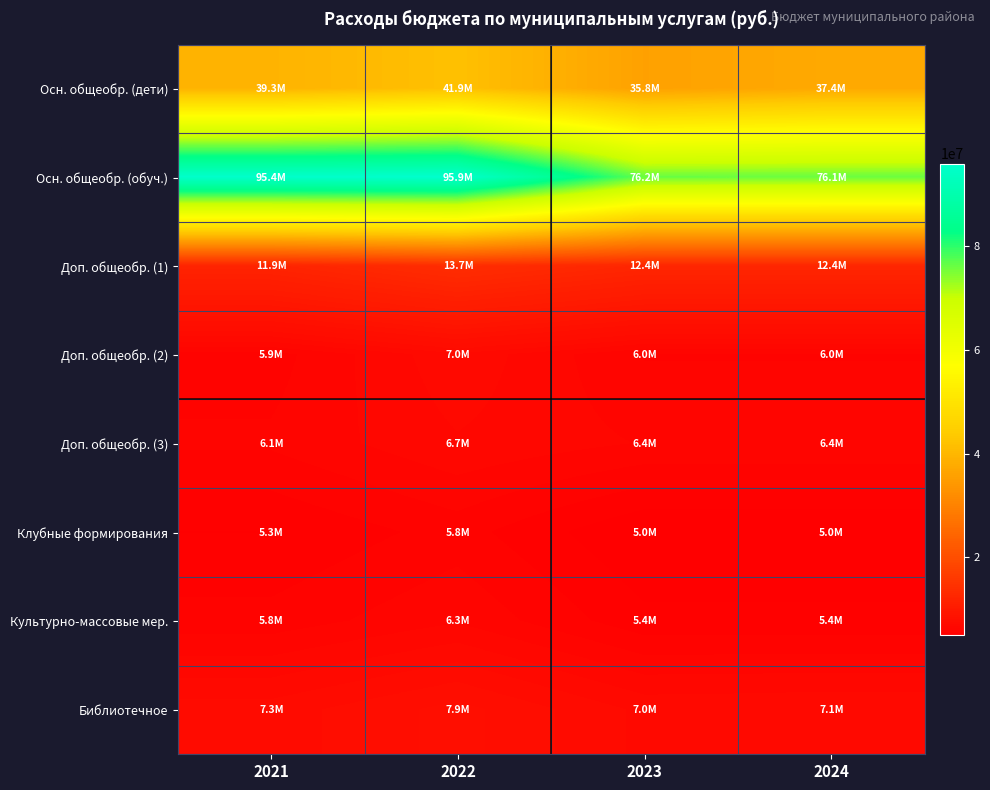

At 2023, list the series in order from smallest to largest.

Клубные формирования, Культурно-массовые мер., Доп. общеобр. (2), Доп. общеобр. (3), Библиотечное, Доп. общеобр. (1), Осн. общеобр. (дети), Осн. общеобр. (обуч.)